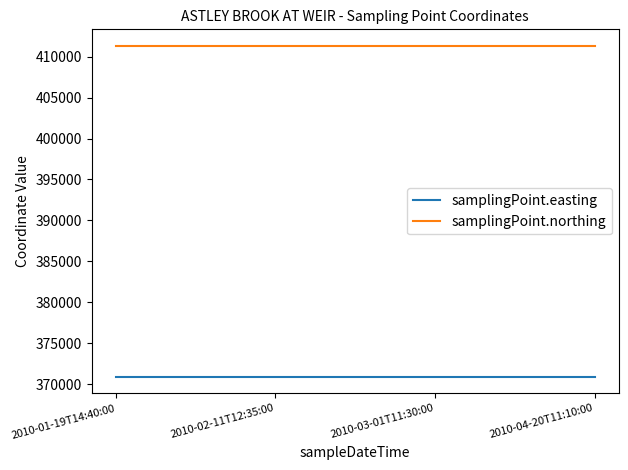

Rank the series by their average value, from highest to lowest.

samplingPoint.northing, samplingPoint.easting